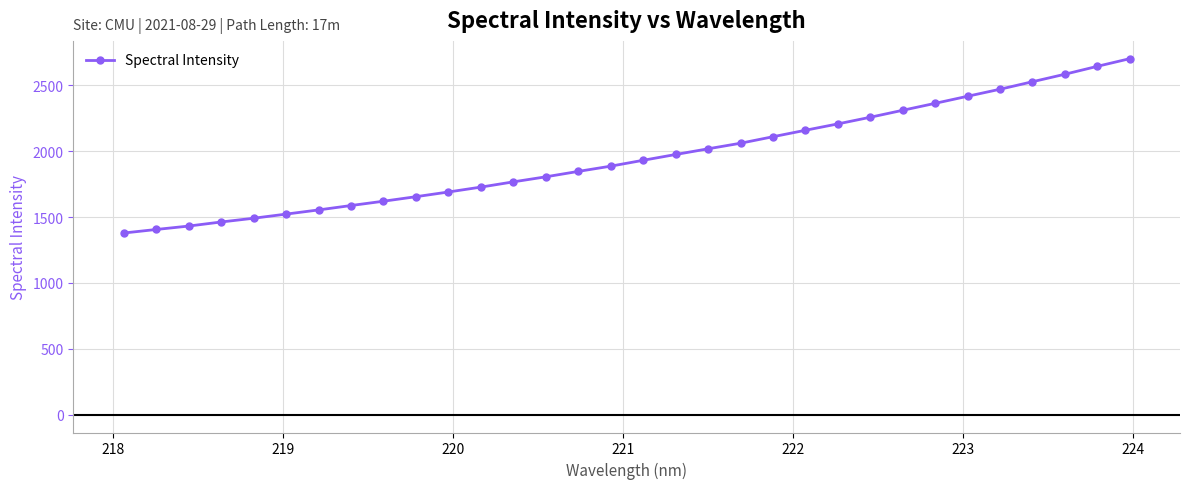

What is the difference between the second highest and second lowest values?

1238.5